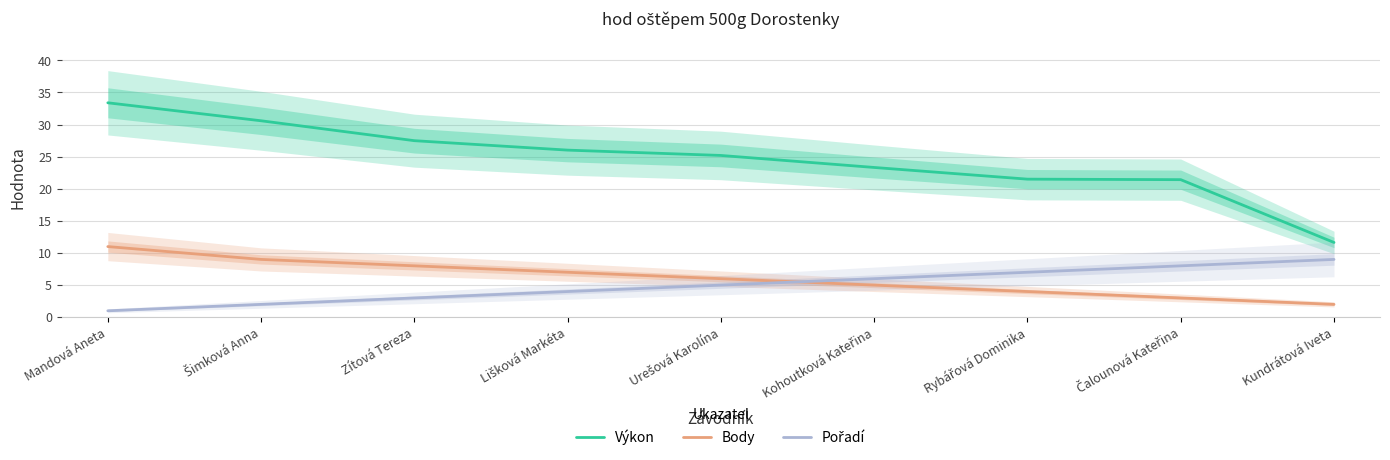

Which category has the highest value in the Body series?

Mandová Aneta